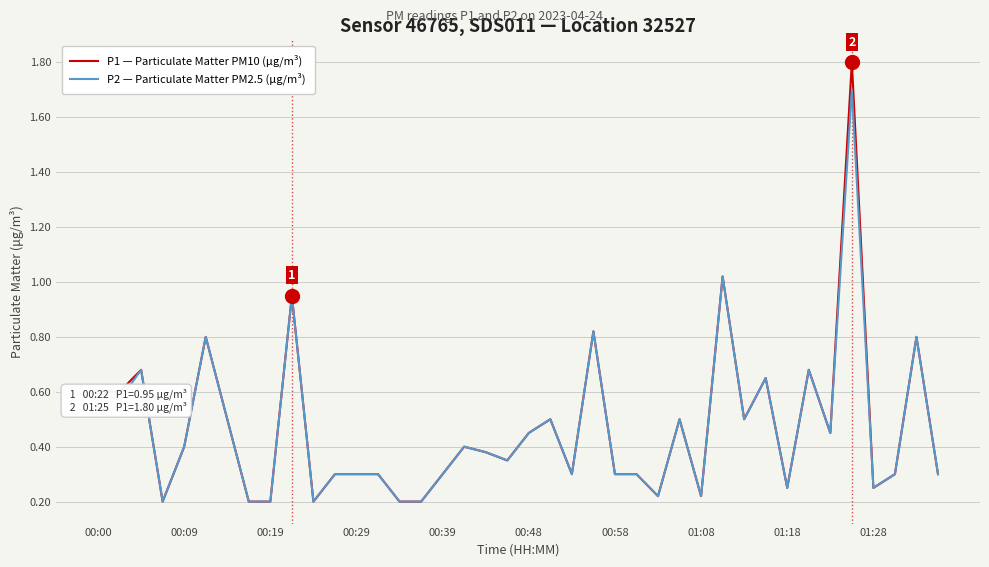

What are all the series names shown in the legend?

P1 — Particulate Matter PM10 (μg/m³), P2 — Particulate Matter PM2.5 (μg/m³)